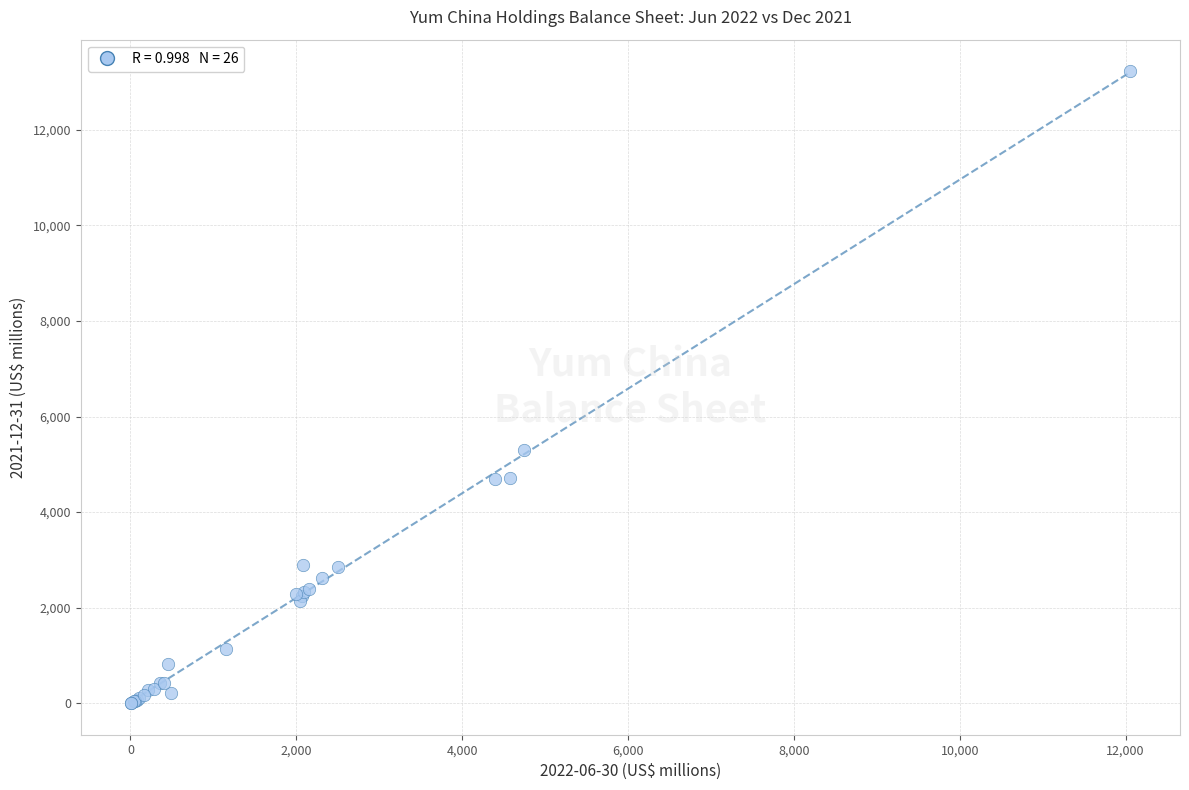

What Y value in the scatter plot is closest to 6613?

5301